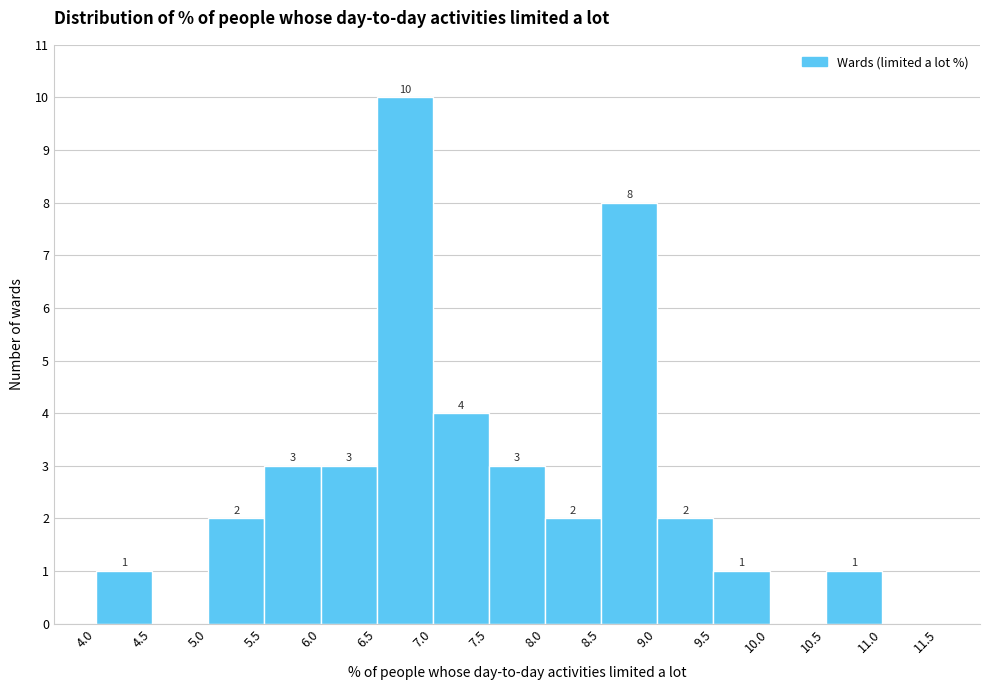

Which range on the x-axis has the tallest bar?

6.5 to 7.0